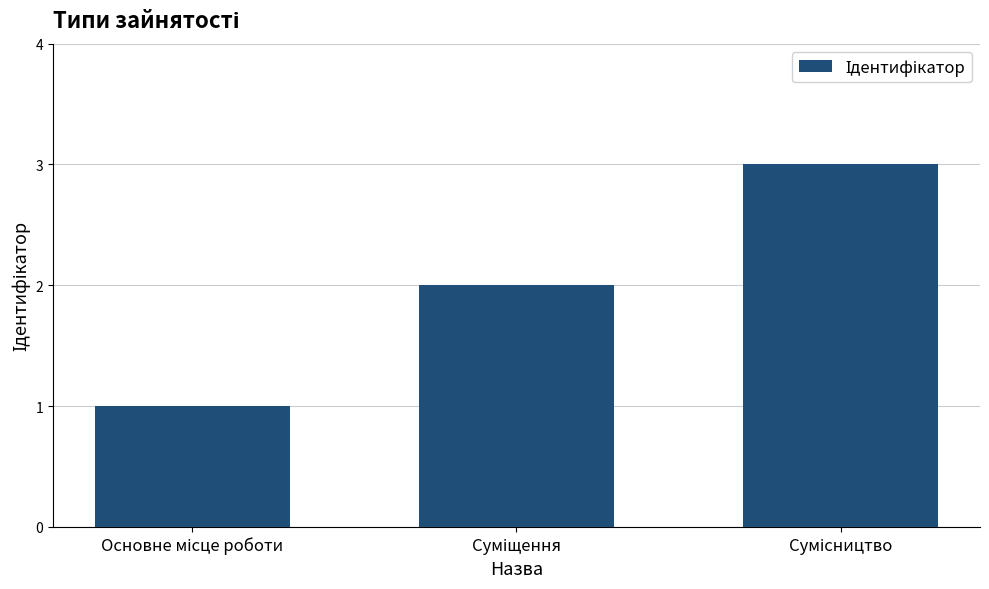

What is the minimum value shown in the chart?

1